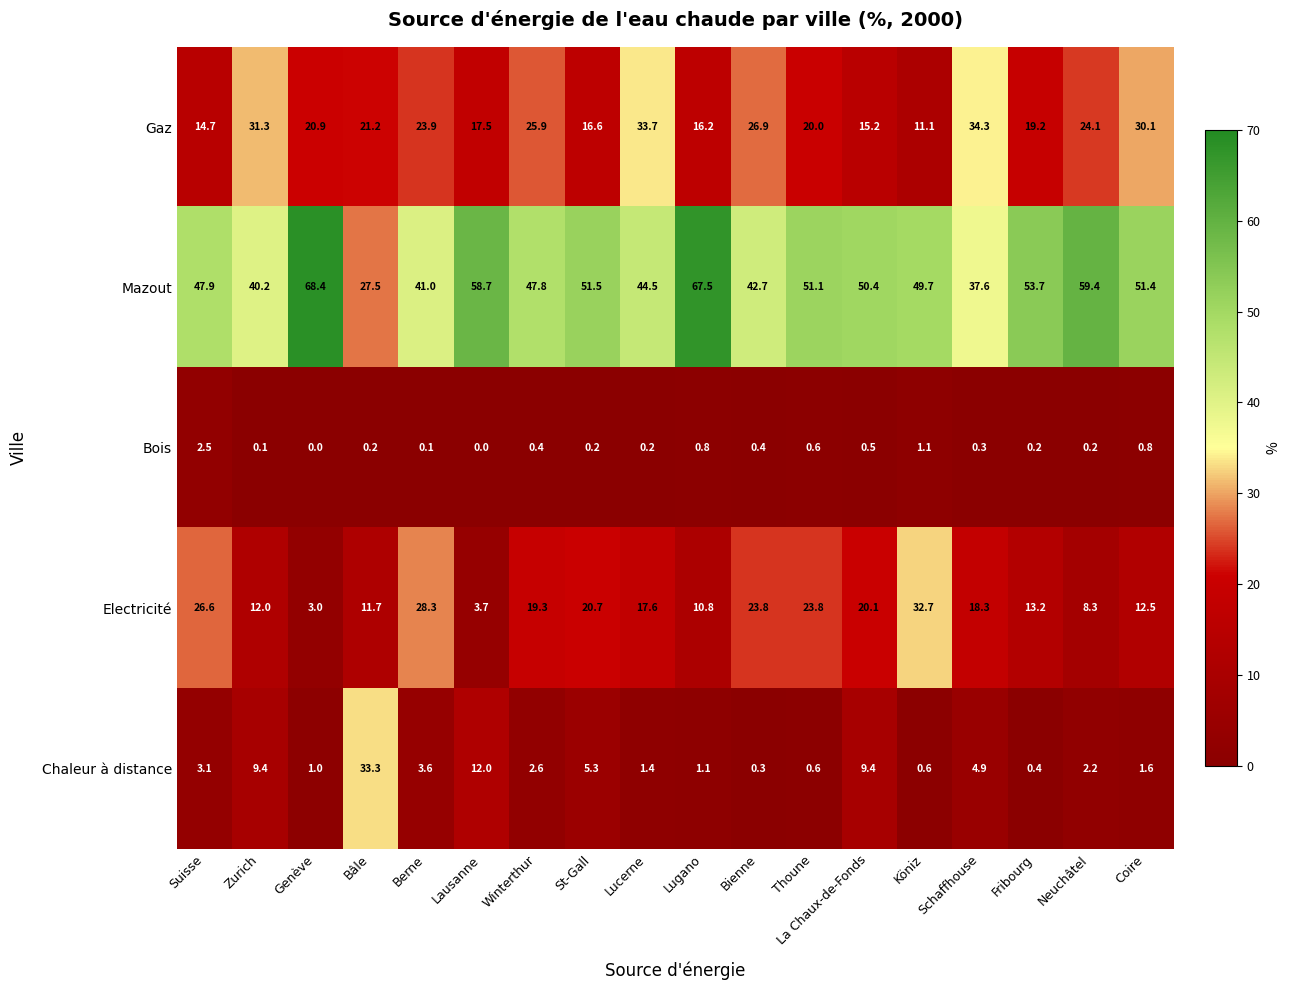

How many distinct data groups are displayed?

5